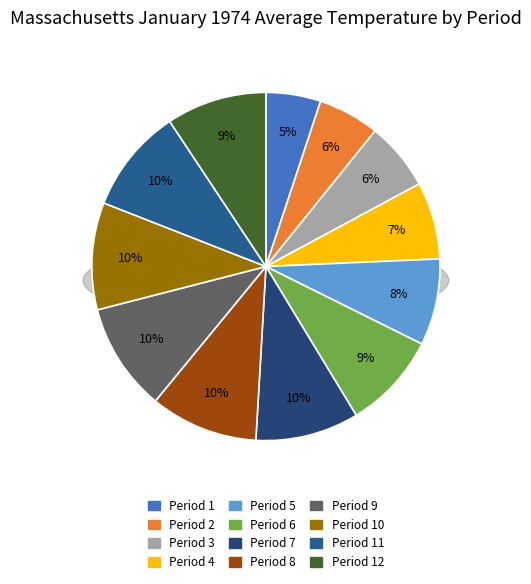

To the nearest percent, what portion does Period 6 represent?

9%